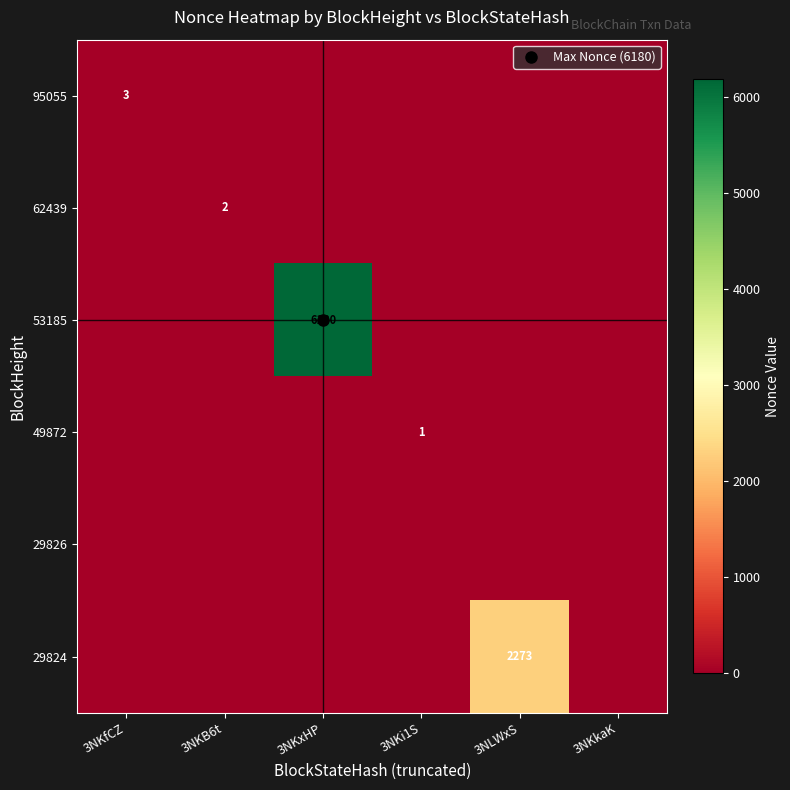

What is the difference between the maximum and minimum values in the 62439 series?

2